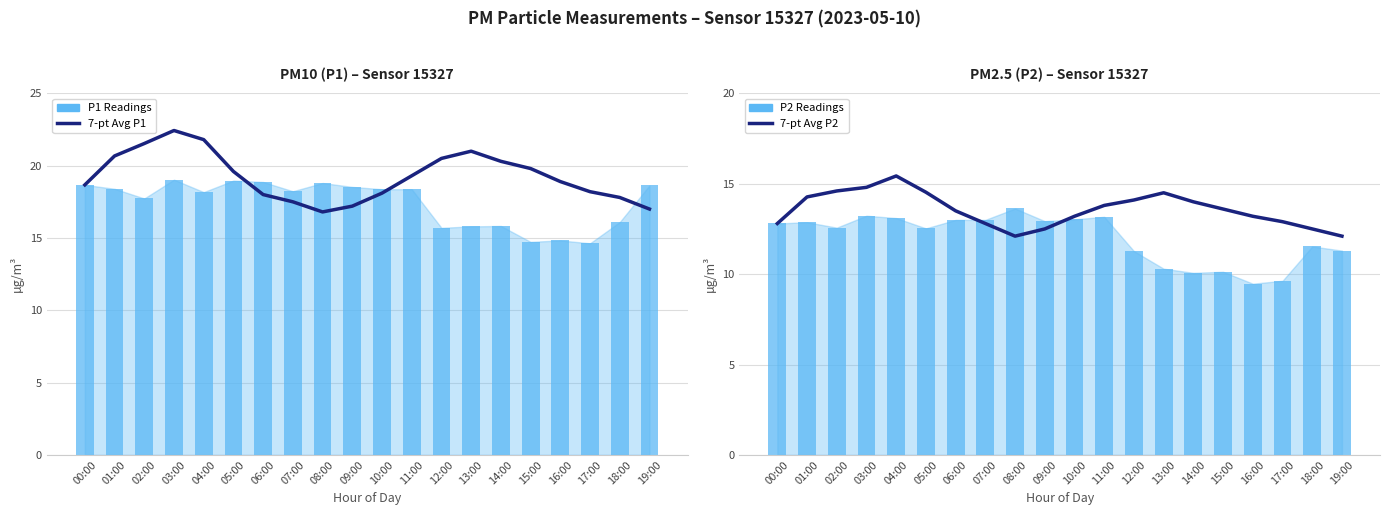

Reading left to right, extract all data points from this chart.

7-pt Avg P1: 18.7	20.7	21.5	22.4	21.8	19.6	18.0	17.5	16.8	17.2	18.1	19.3	20.5	21.0	20.3	19.8	18.9	18.2	17.8	17.0
P1 (PM10): 18.7	18.4	17.7	19.0	18.2	19.0	18.9	18.2	18.8	18.5	18.4	18.4	15.7	15.8	15.8	14.7	14.8	14.6	16.1	18.6
7-pt Avg P2: 12.8	14.3	14.6	14.8	15.4	14.5	13.5	12.8	12.1	12.5	13.2	13.8	14.1	14.5	14.0	13.6	13.2	12.9	12.5	12.1
P2 (PM2.5): 12.8	12.9	12.6	13.2	13.1	12.5	13.0	13.0	13.6	12.9	13.0	13.2	11.3	10.3	10.1	10.1	9.5	9.6	11.5	11.3